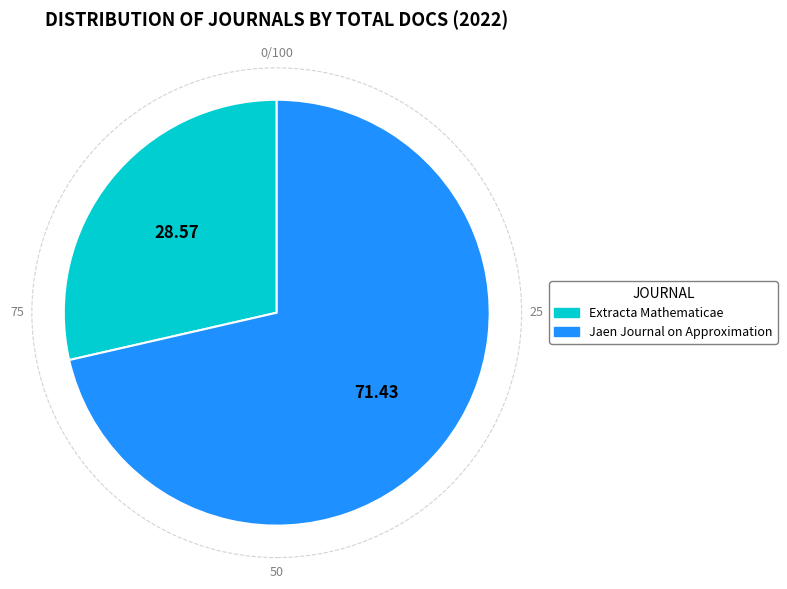

How many slices are in this pie chart?

2